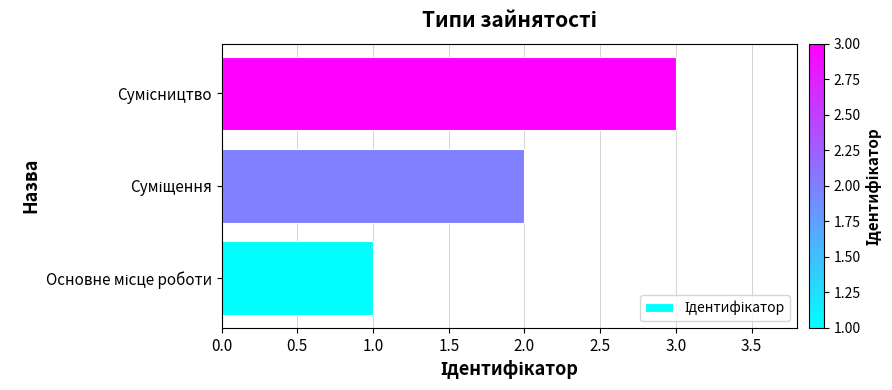

What is the maximum value shown in the chart?

3